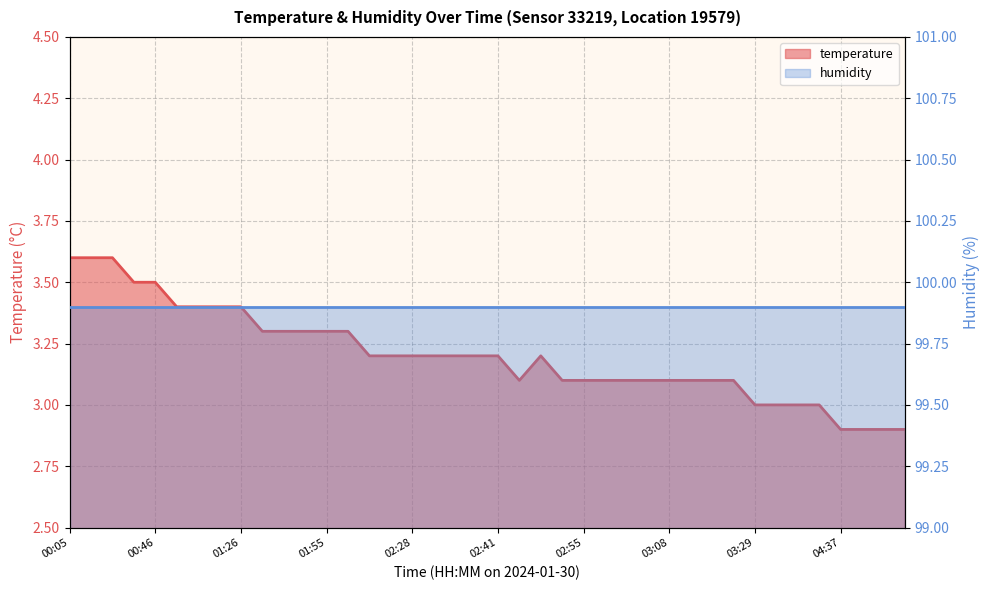

Rank the categories by value from lowest to highest.

04:37, 04:53, 04:56, 04:58, 03:29, 03:33, 03:44, 03:48, 02:44, 02:51, 02:55, 02:57, 03:01, 03:04, 03:08, 03:15, 03:22, 03:28, 02:09, 02:20, 02:28, 02:31, 02:34, 02:38, 02:41, 02:48, 01:29, 01:37, 01:40, 01:55, 02:06, 01:00, 01:08, 01:18, 01:26, 00:42, 00:46, 00:05, 00:08, 00:20